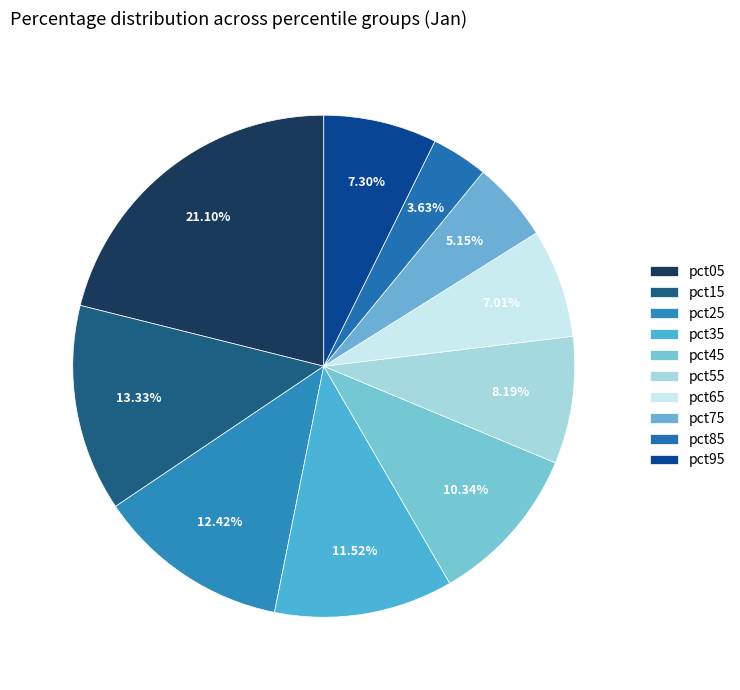

Which slice is the largest?

pct05